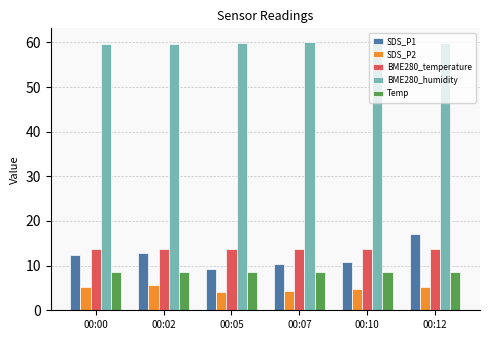

What is the sum of the BME280_temperature values at 00:02 and 00:12?

27.3